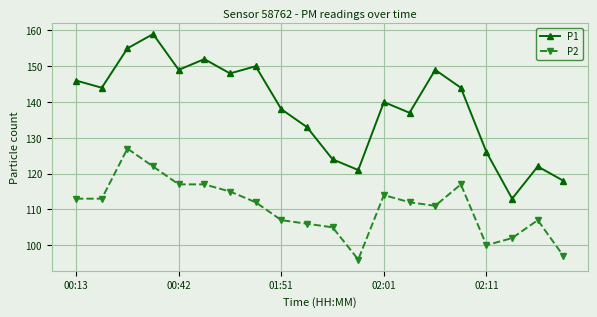

Which series has the largest total across all categories?

P1